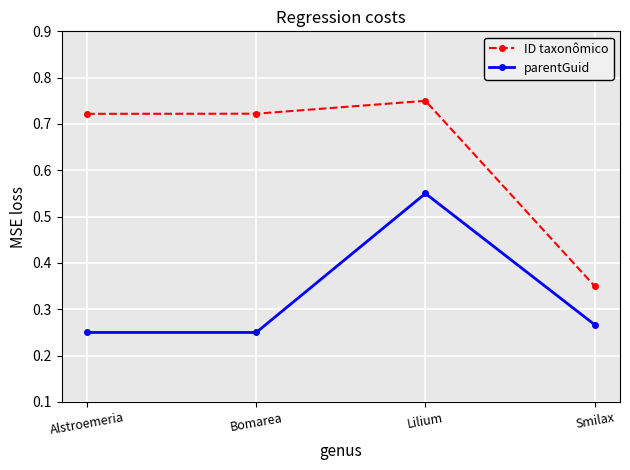

True or false: ID taxonômico and parentGuid cross at least once.

False